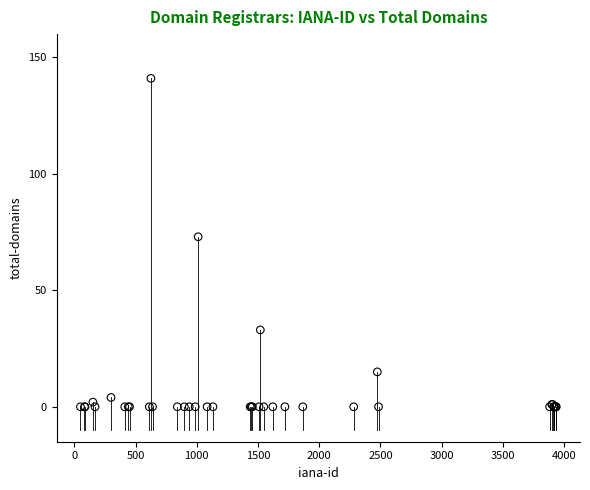

What Y value in the scatter plot is closest to 70?

73